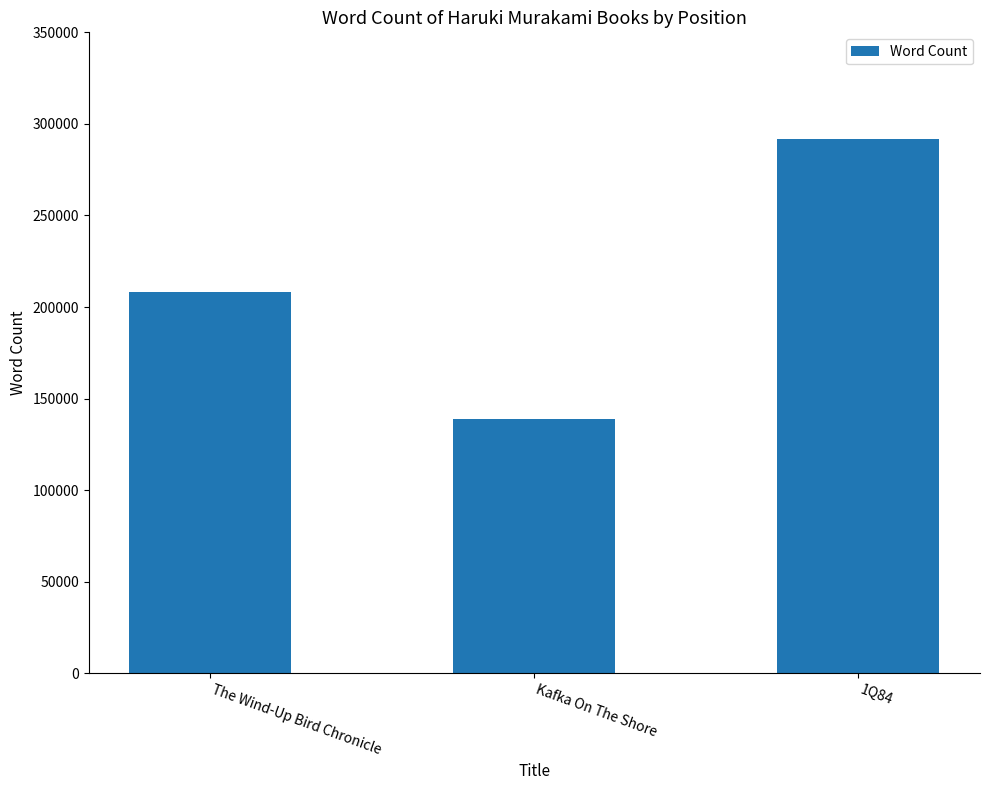

How many values are between 139000 and 292000?

3